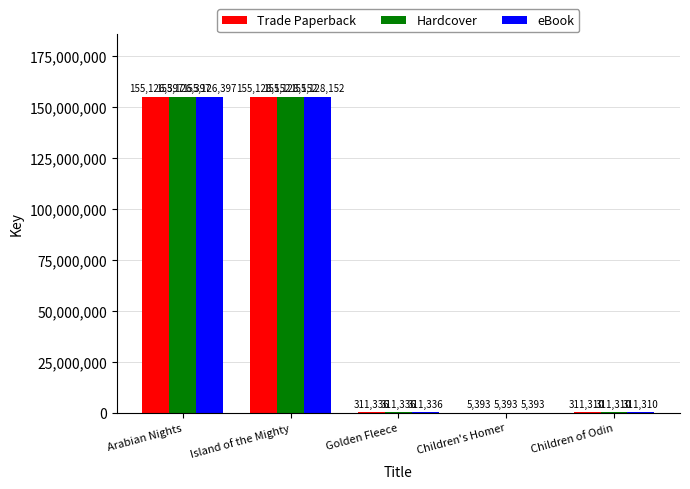

What is the greatest value displayed?

155128152